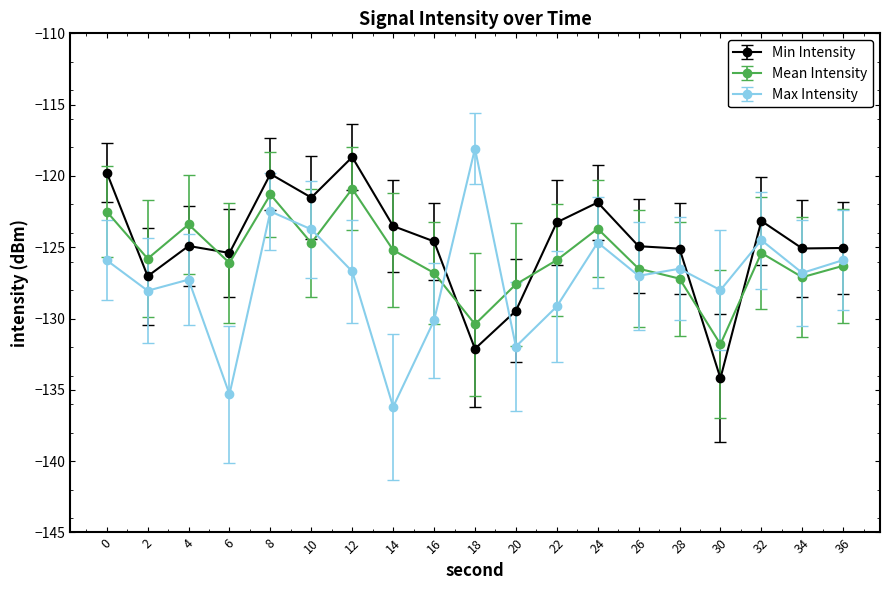

Which series has the largest range (max minus min)?

Max Intensity